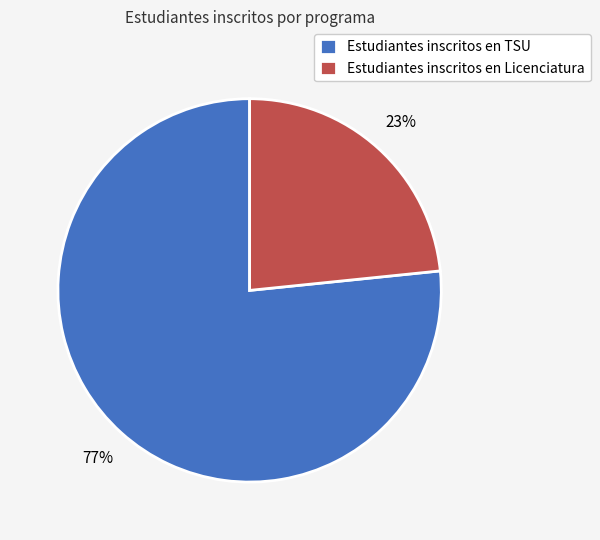

True or false: Estudiantes inscritos en Licenciatura accounts for 16% of the total.

False